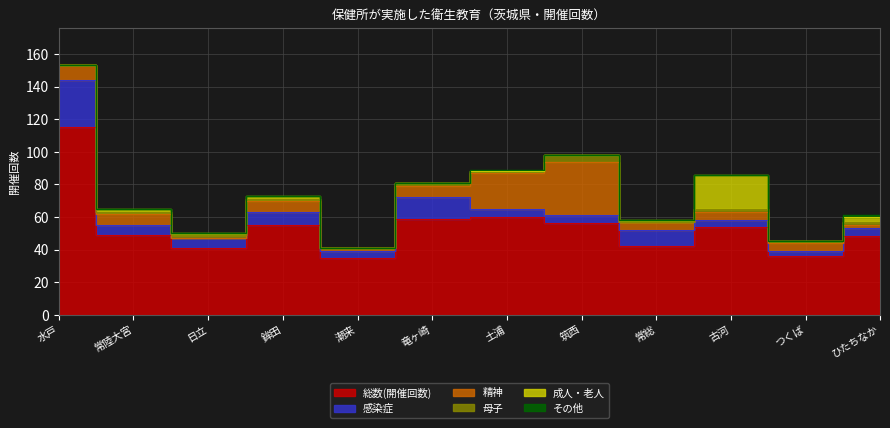

Count the 母子 values in the range 1 to 2.

8